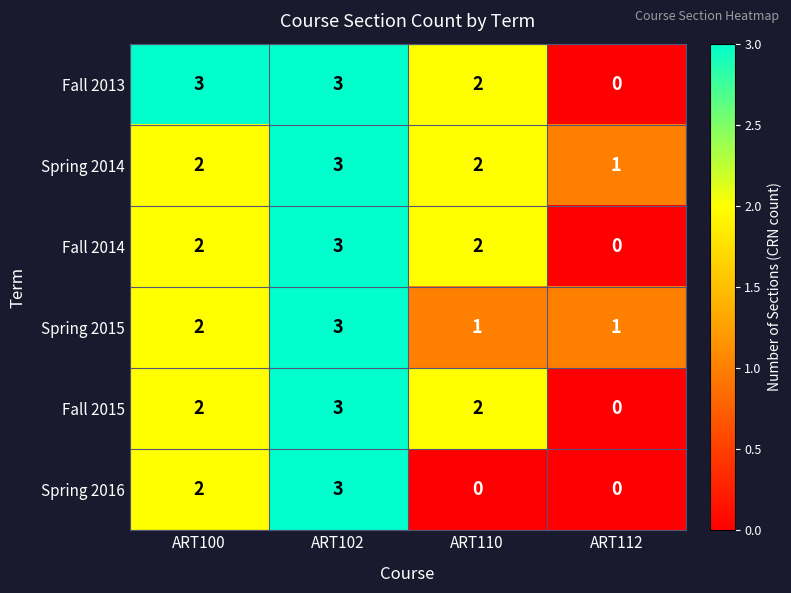

Reading left to right, extract all data points from this chart.

Fall 2013: 3	3	2	0
Spring 2014: 2	3	2	1
Fall 2014: 2	3	2	0
Spring 2015: 2	3	1	1
Fall 2015: 2	3	2	0
Spring 2016: 2	3	0	0